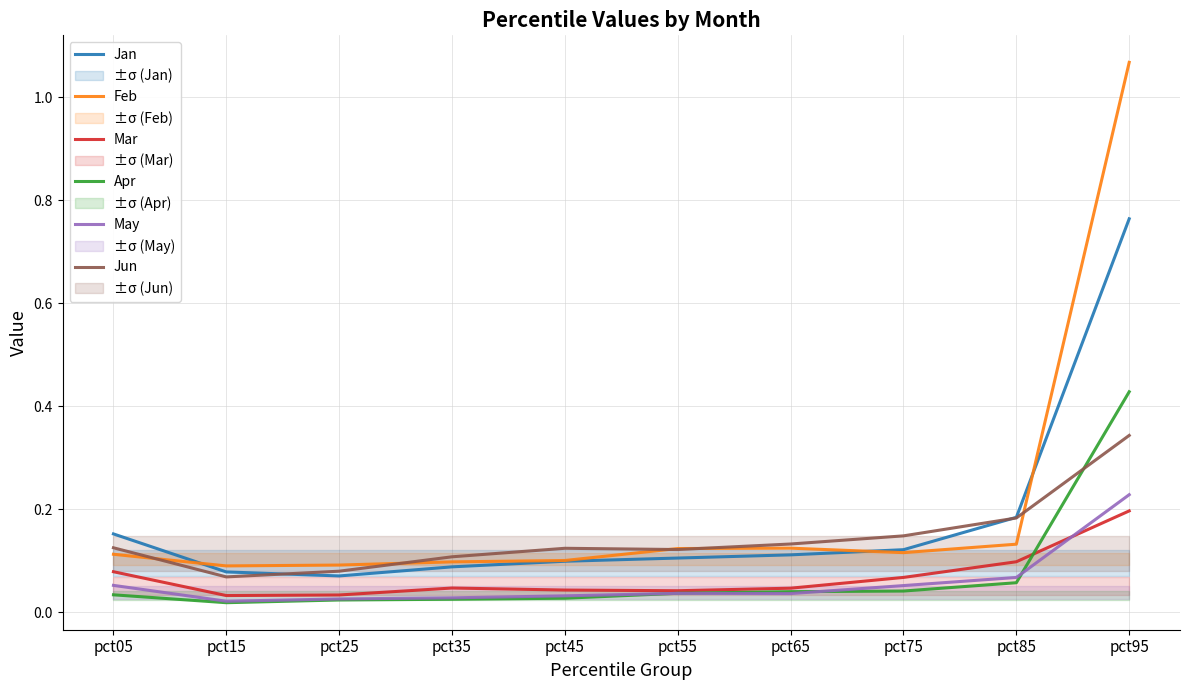

In Jun, how many points are lower than both neighbors (excluding endpoints)?

2